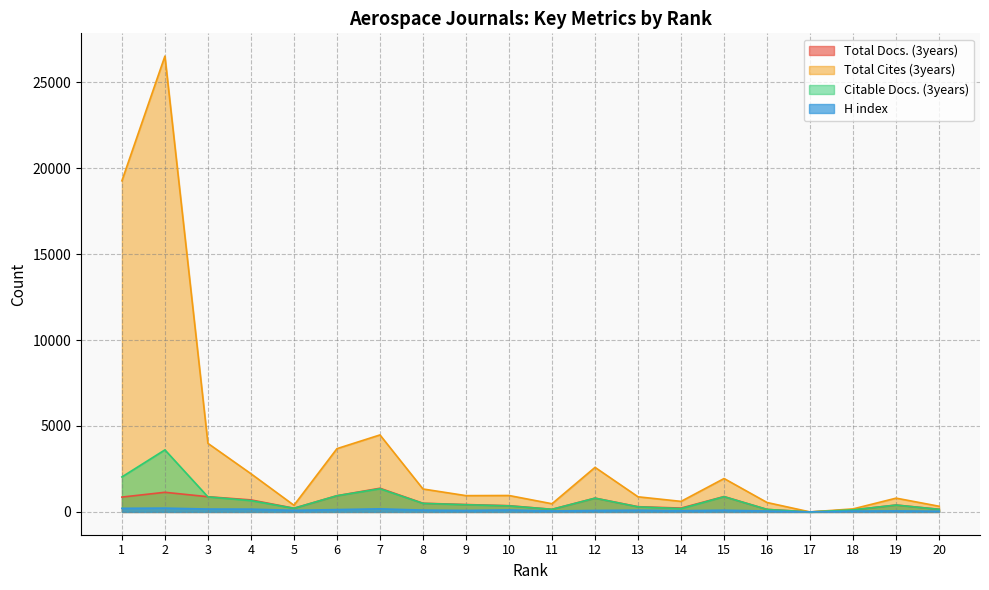

True or false: H index has more than 0 interior local peaks.

True